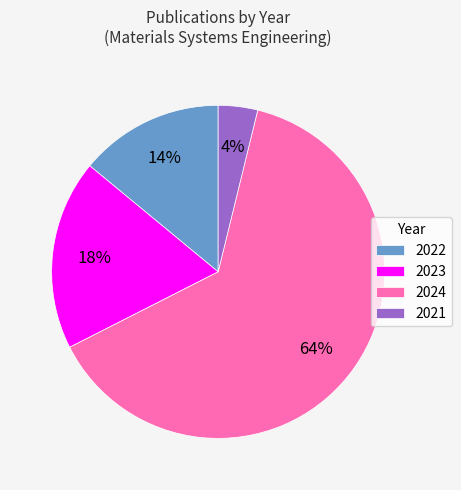

Between 2022 and 2021, which is larger?

2022